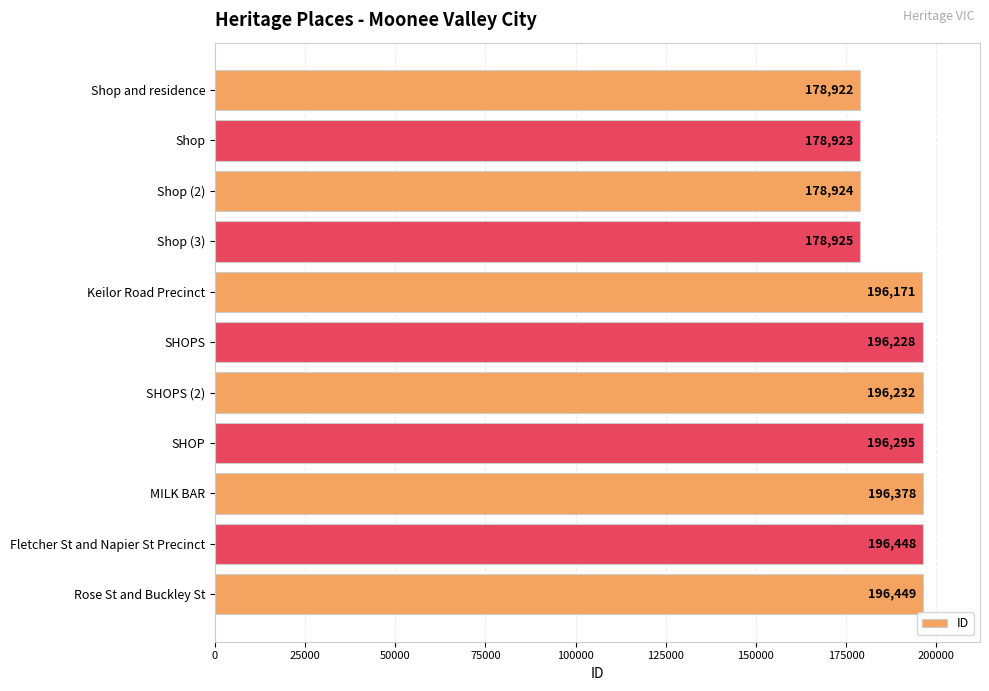

What is the label of the 7th bar from the bottom?

Keilor Road Precinct